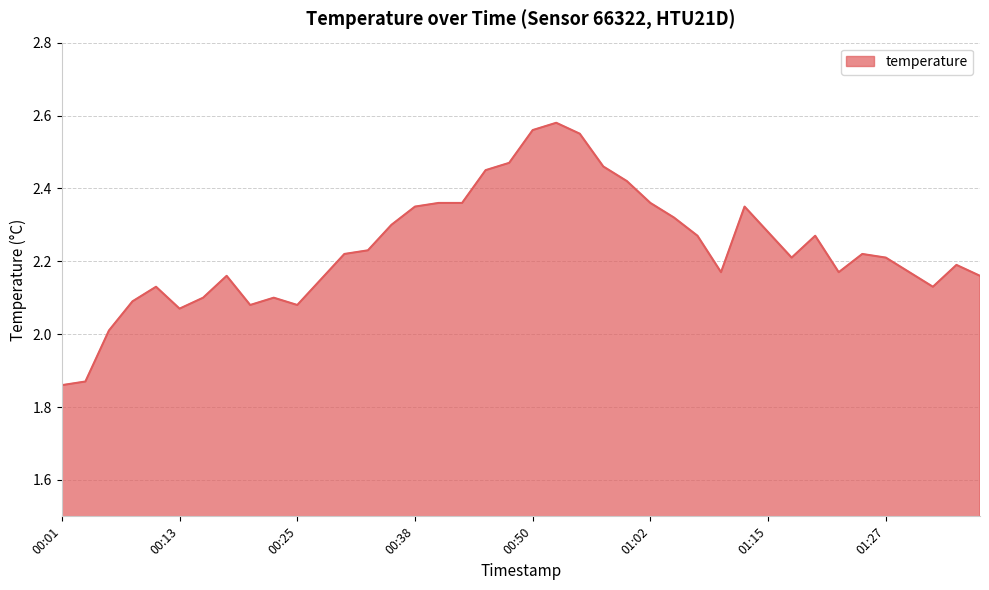

How many lines are shown in the chart?

1